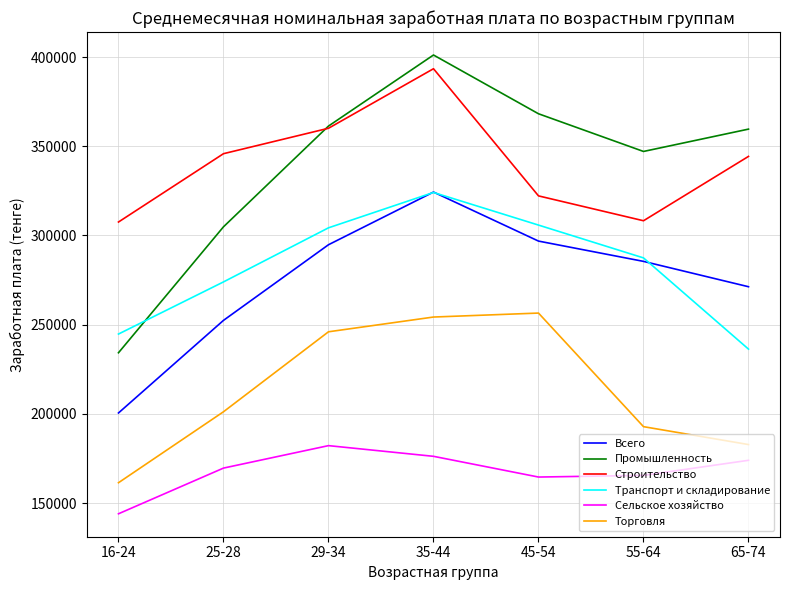

Count the number of categories in the chart.

7